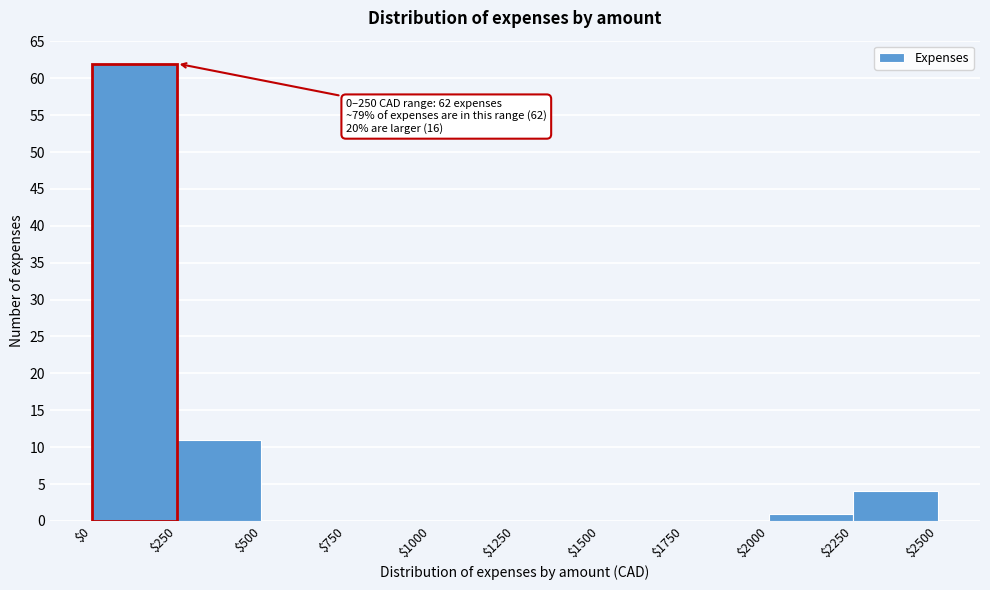

Which range on the x-axis has the tallest bar?

$0 to $250